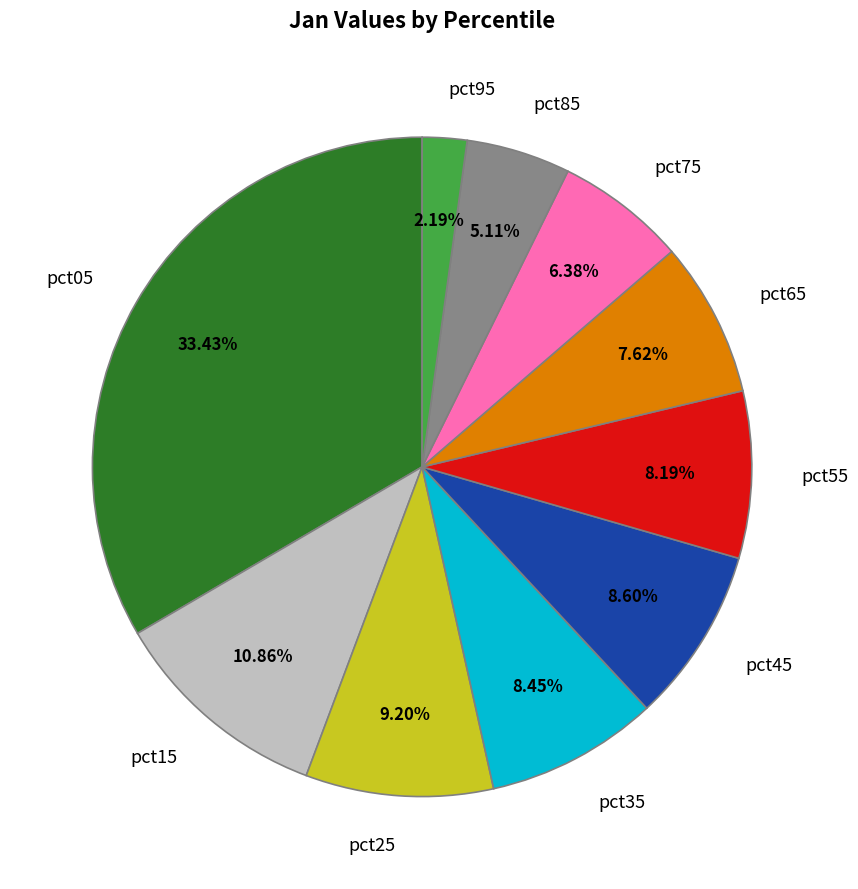

To the nearest percent, what is the difference between the pct35 and pct15 slice percentages?

2%